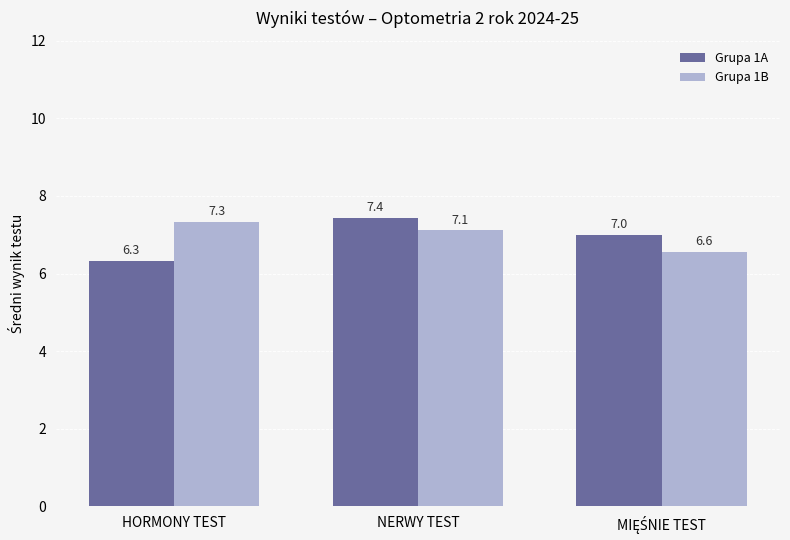

The Grupa 1A series shows 6.3 at HORMONY TEST. True or false?

True